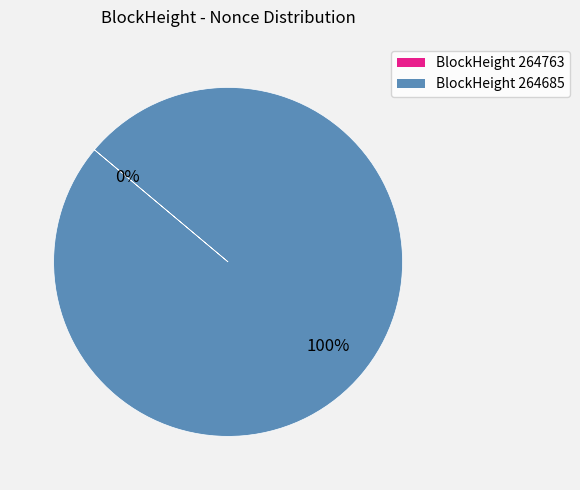

Which category has the smallest portion of the pie?

264763